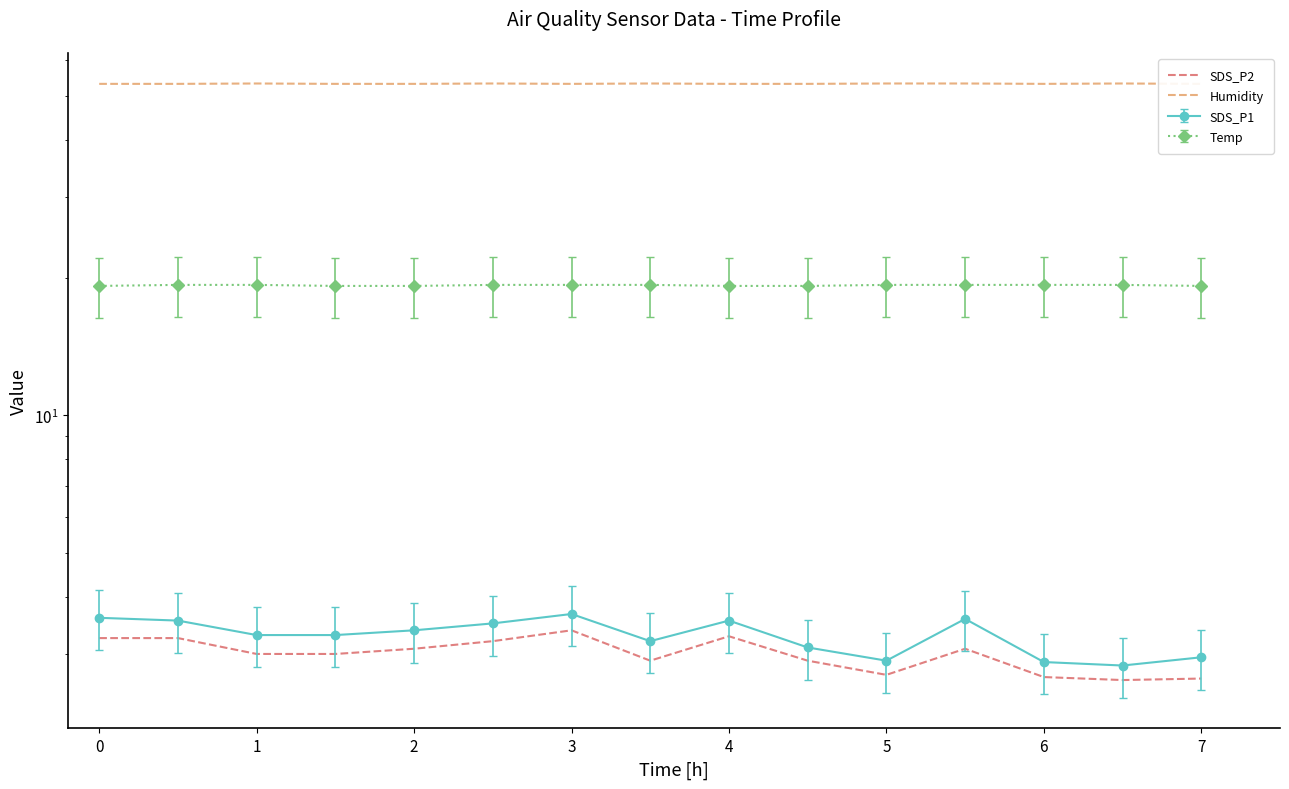

How many interior local peaks does the Humidity series have?

4